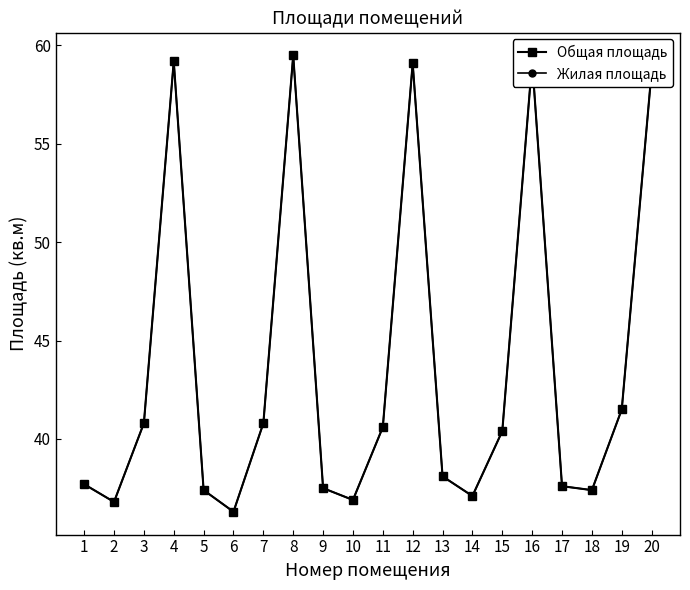

What is the value of the Жилая площадь point at the 14th from the left?

37.1